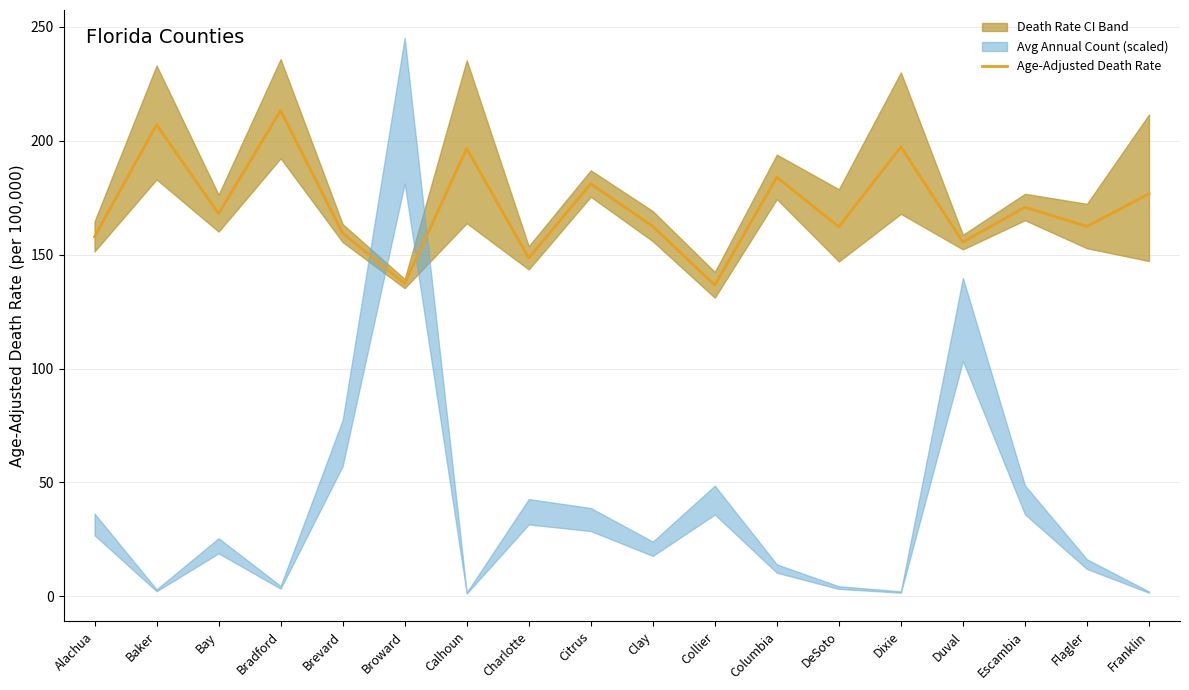

What is the approximate value at Alachua?

157.9